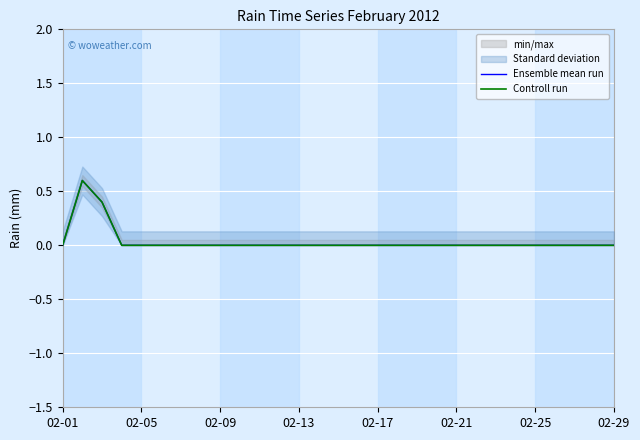

Is it true that Ensemble mean run equals -0.2 at 02-13?

False